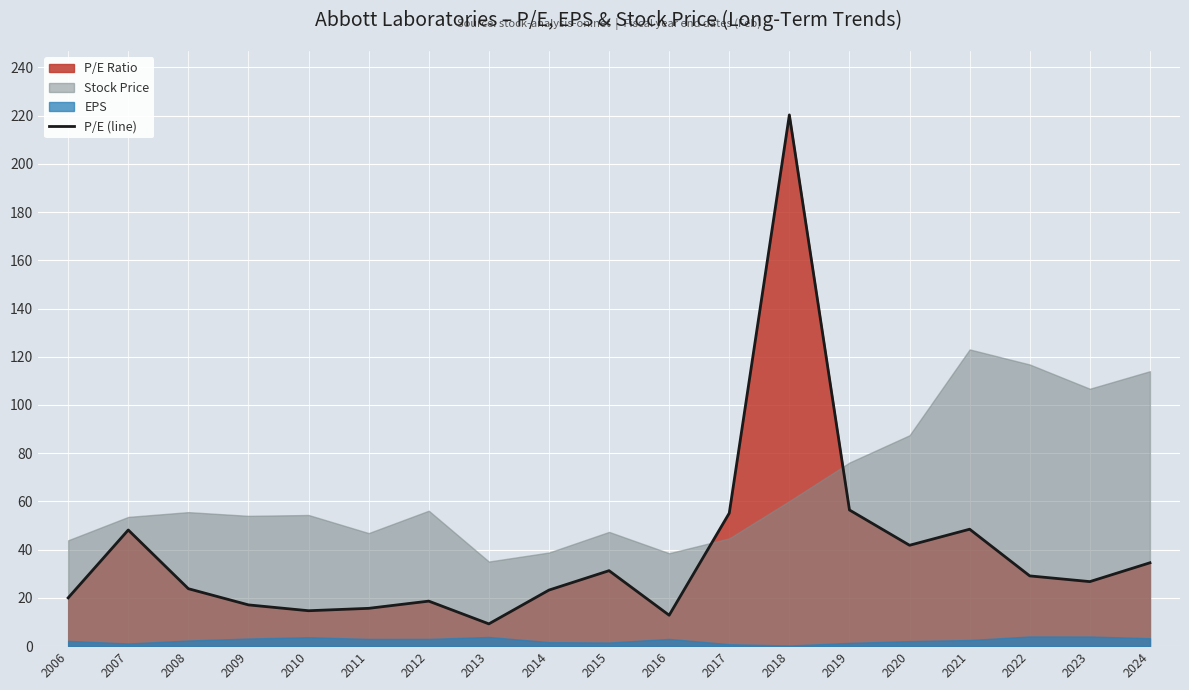

Rank the categories by value from highest to lowest.

2018, 2019, 2017, 2021, 2007, 2020, 2024, 2015, 2022, 2023, 2008, 2014, 2006, 2012, 2009, 2011, 2010, 2016, 2013